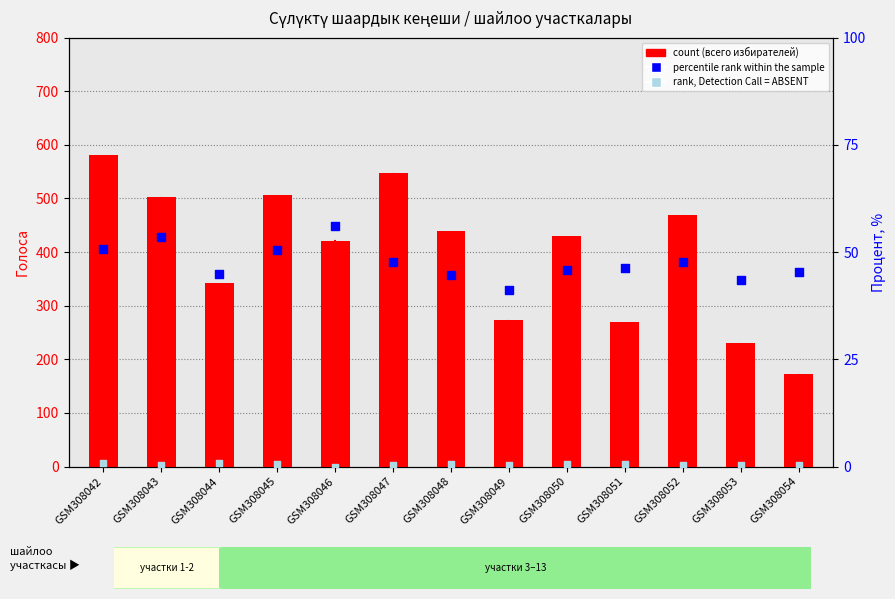

Which series has the widest spread of Y values?

count (всего избирателей)